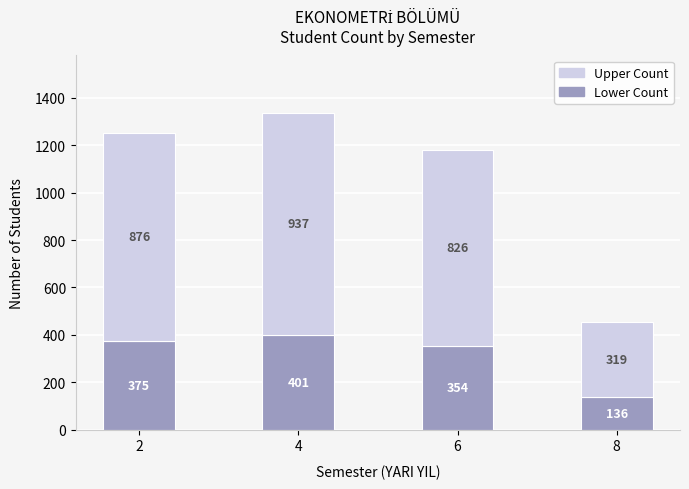

At which category is the sum across all series the highest?

4